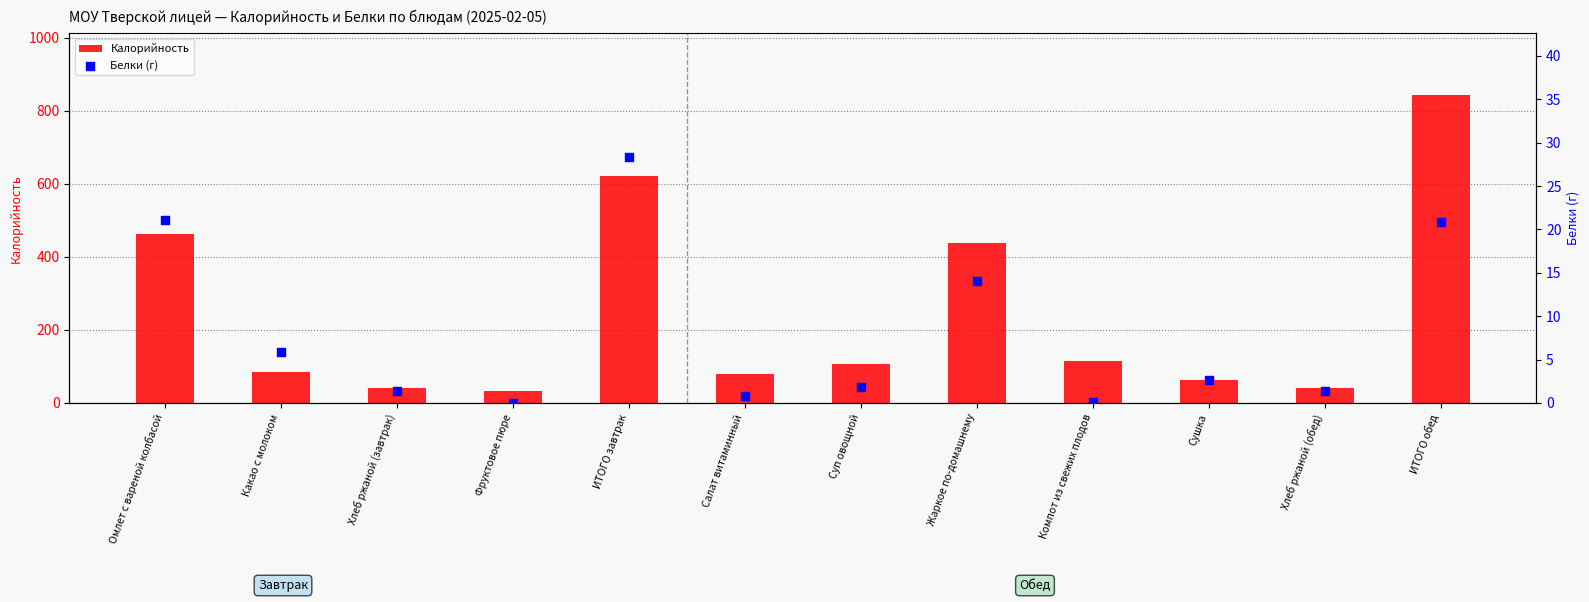

Which series has the largest total across all categories?

Калорийность